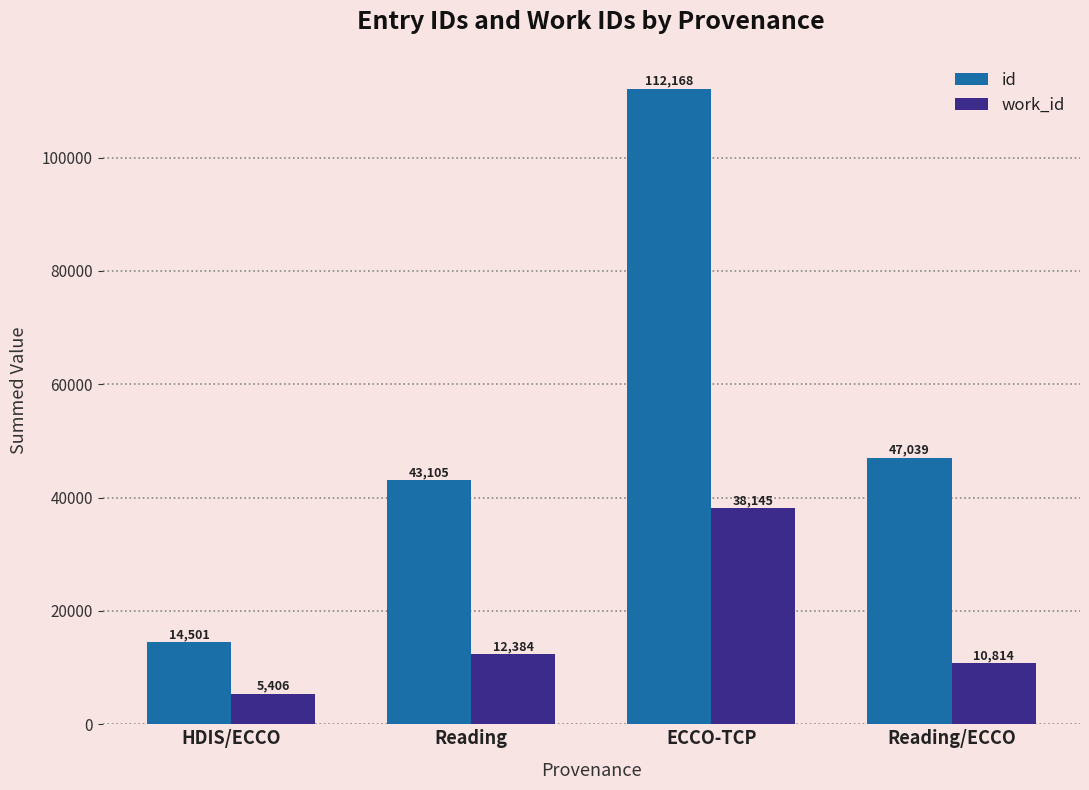

At Reading/ECCO, list the series in order from largest to smallest.

id, work_id